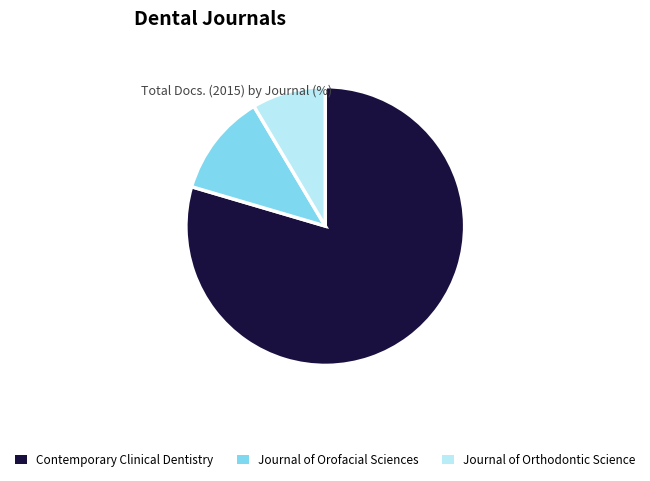

Which slice is the smallest?

Journal of Orthodontic Science